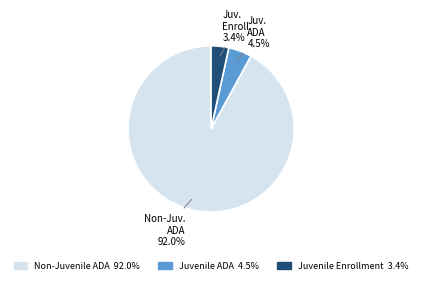

Approximately how many times larger is the value at Juvenile ADA compared to Juvenile Enrollment?

1.3